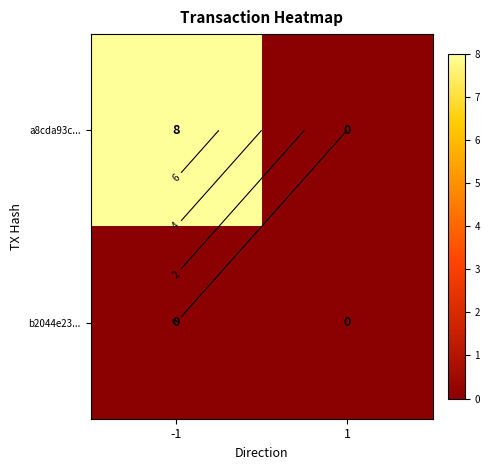

What is the maximum value for a8cda93c...?

8